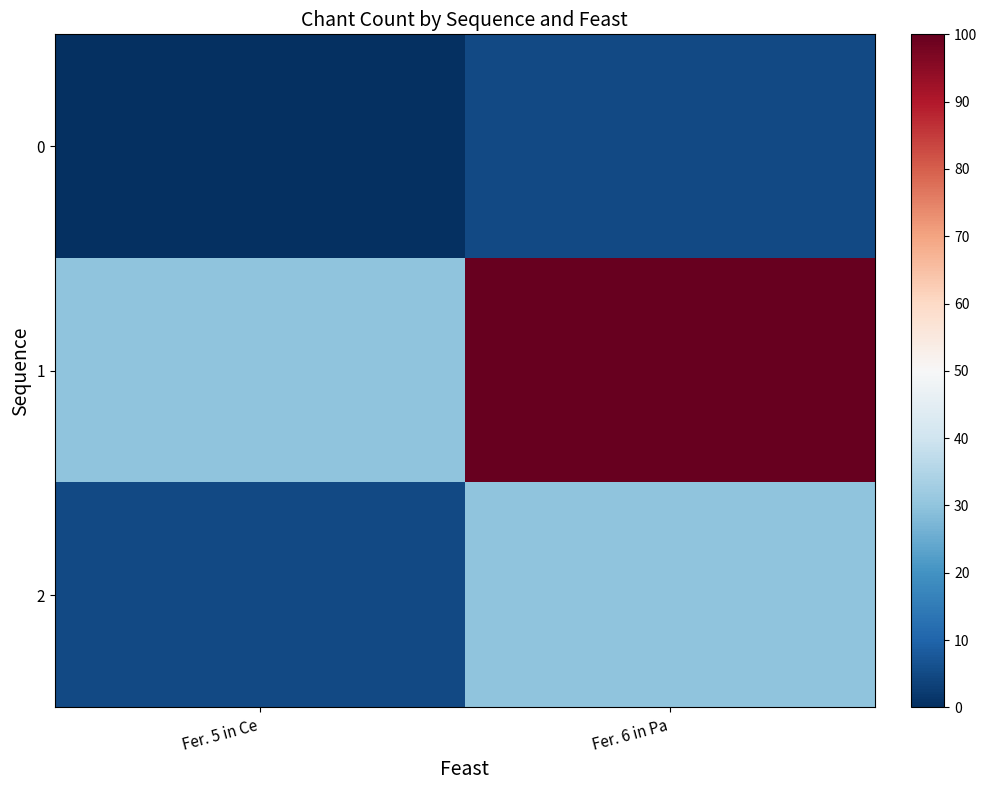

At how many categories does at least one series exceed 6?

2